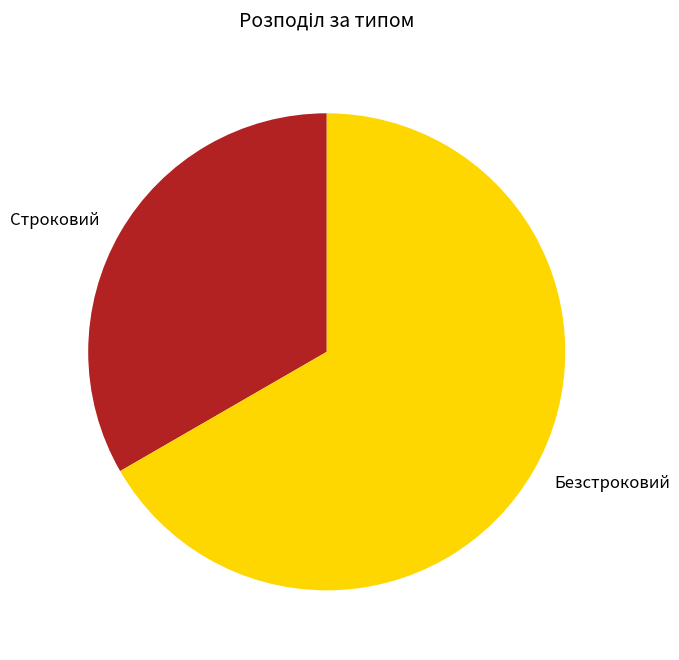

Does Безстроковий account for over 50% of the chart?

Yes